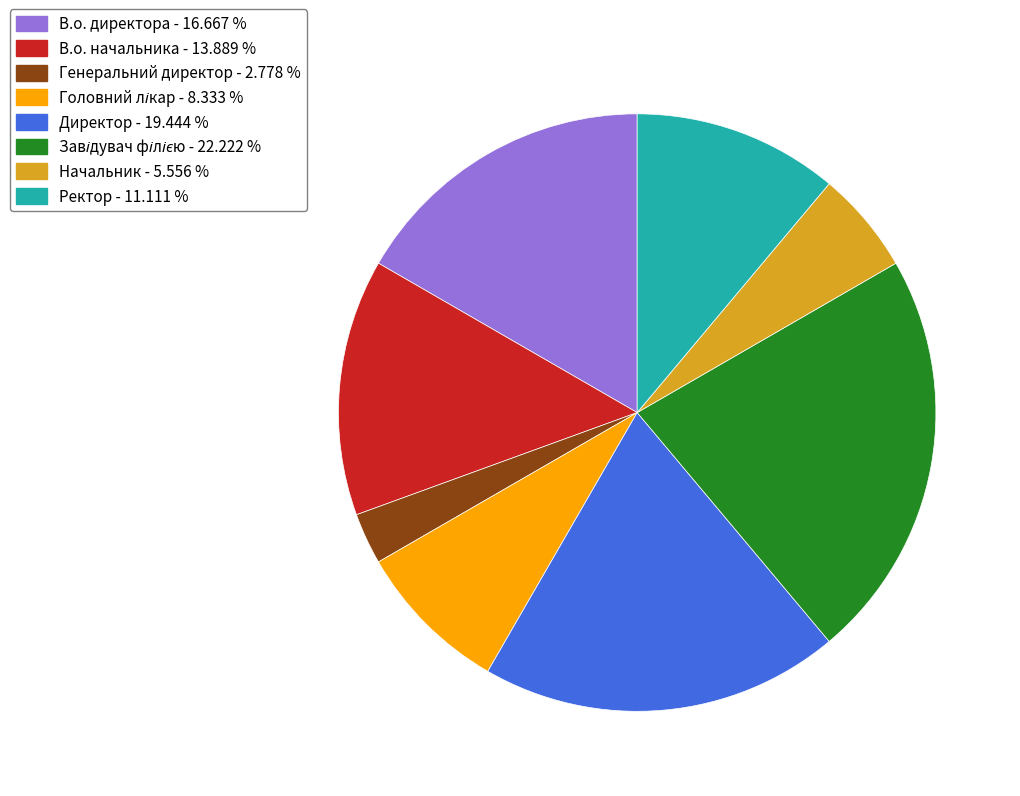

How many segments does this pie chart have?

8